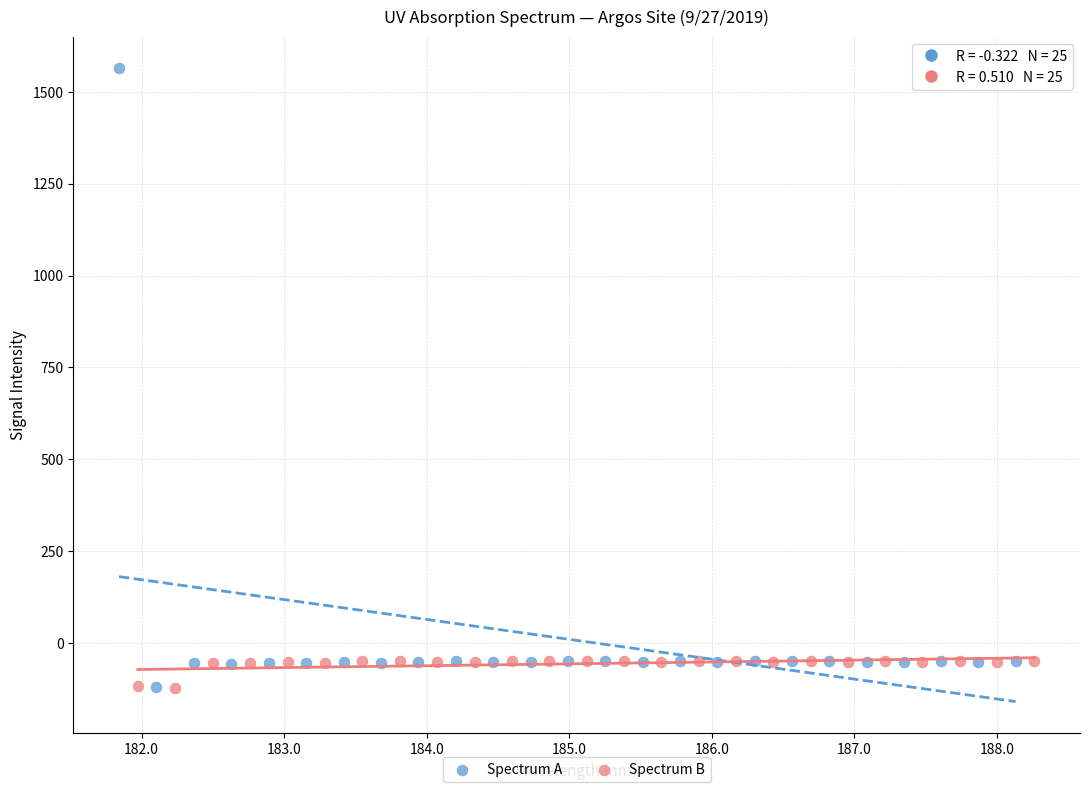

What are all the series names shown in the legend?

Spectrum A, Spectrum B